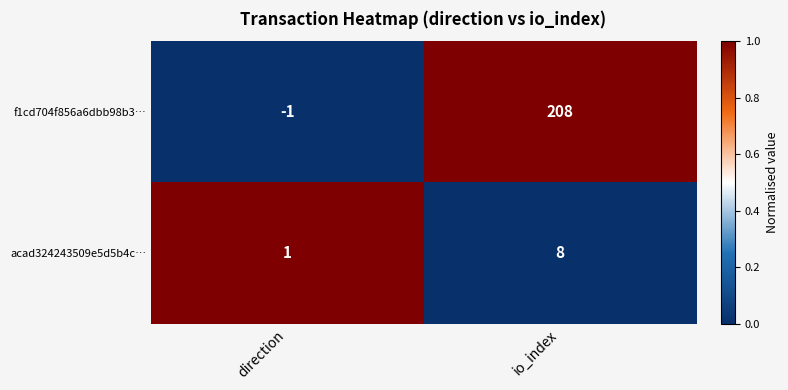

The value of f1cd704f856a6dbb98b3… at io_index is 298. True or false?

False